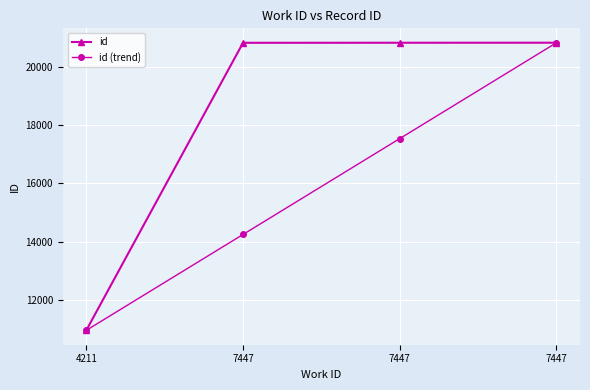

What is the minimum value shown in the chart?

10955.0